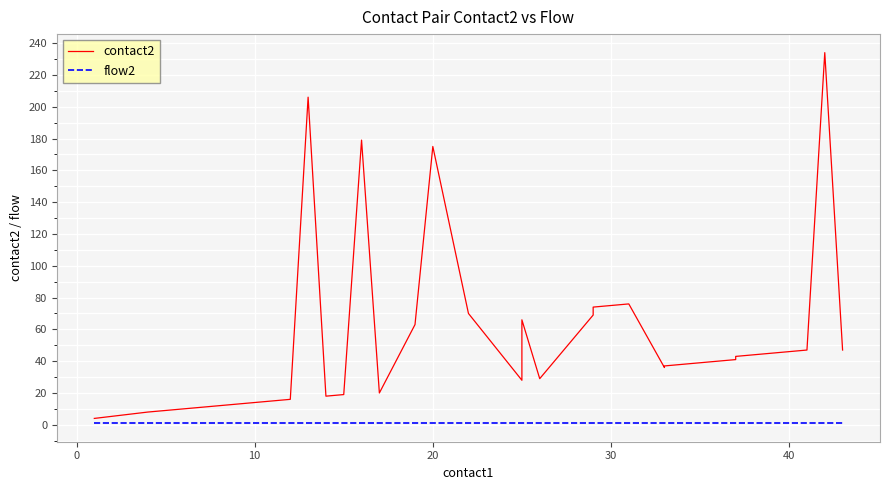

Which series has the largest total across all categories?

contact2